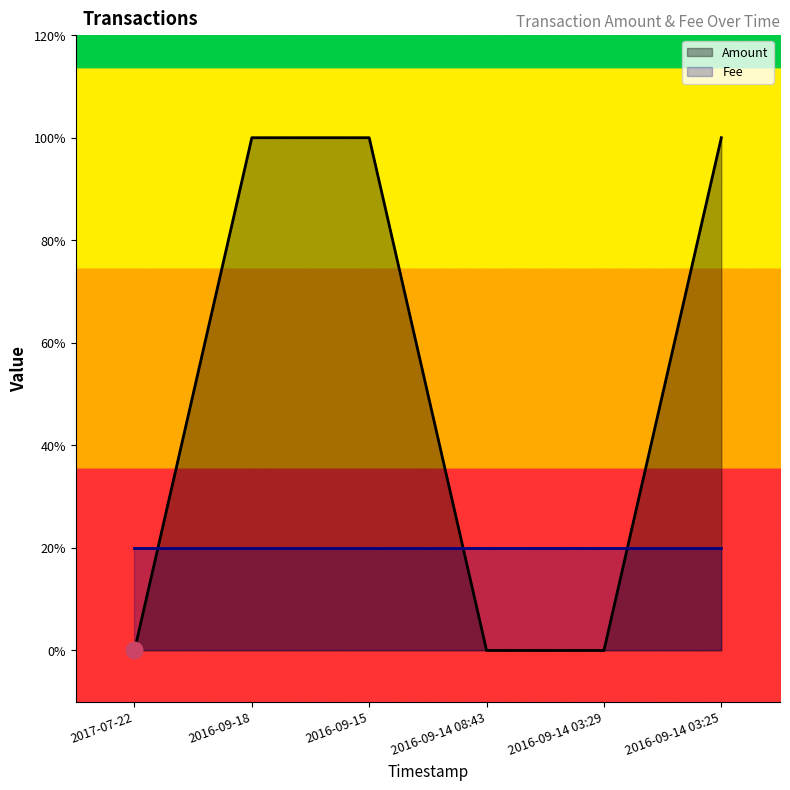

What are all the series names shown in the legend?

Amount, Fee